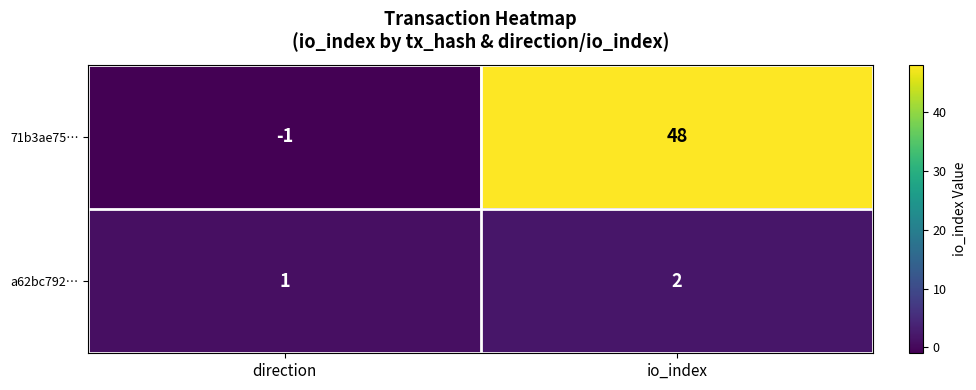

What is the smallest value displayed?

-1